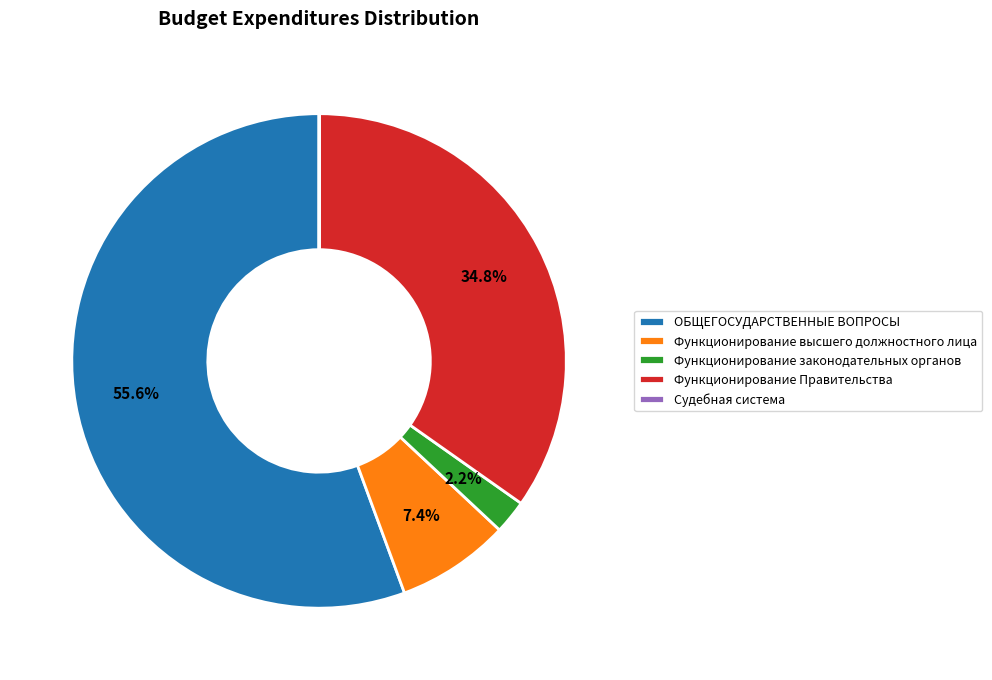

Which has a higher value, Функционирование законодательных органов or Функционирование Правительства?

Функционирование Правительства